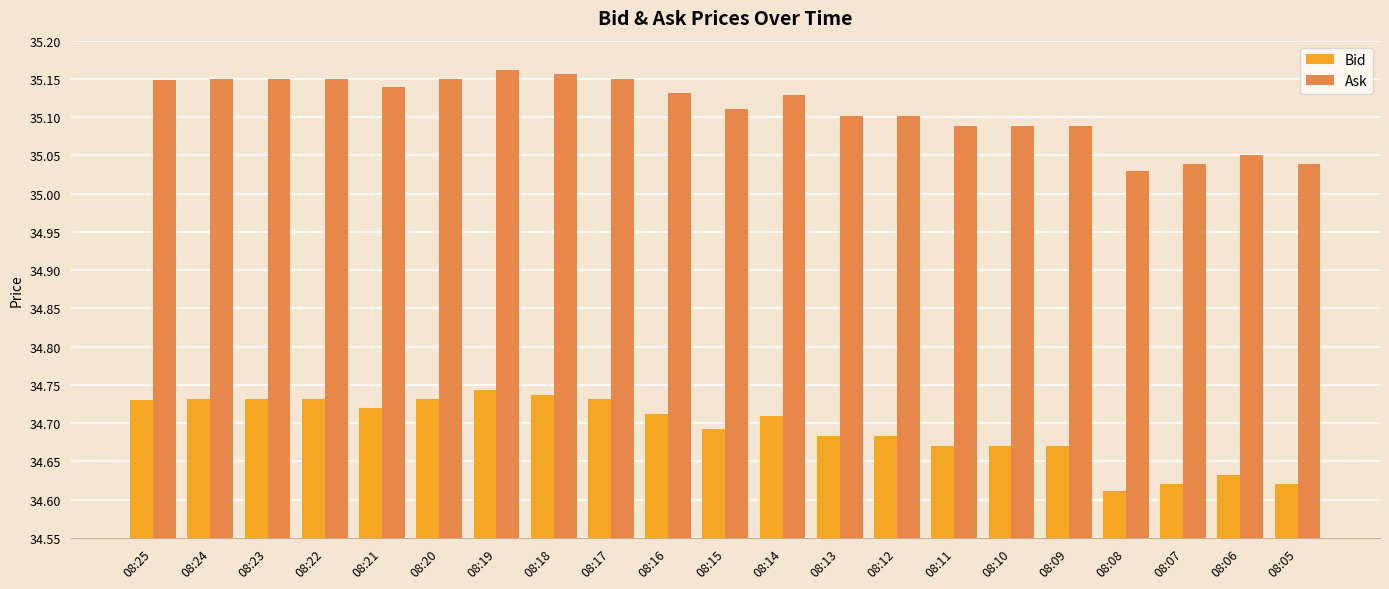

Does the chart contain stacked bars?

No